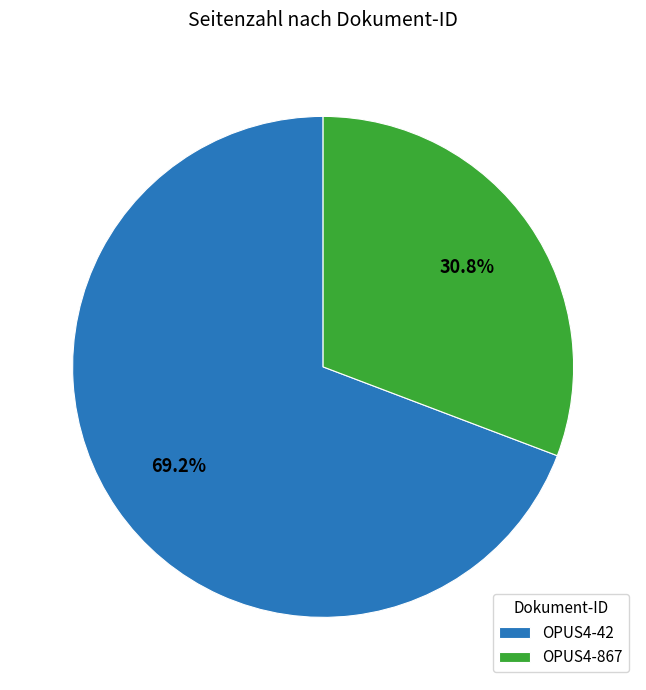

What is the total percentage of OPUS4-867 and OPUS4-42?

100.0%